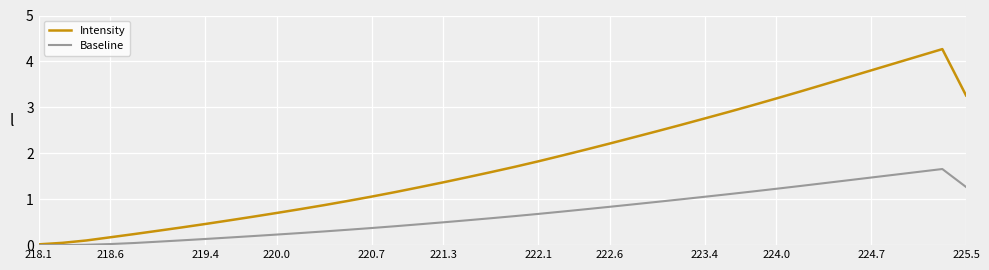

Which series has the largest range (max minus min)?

Intensity